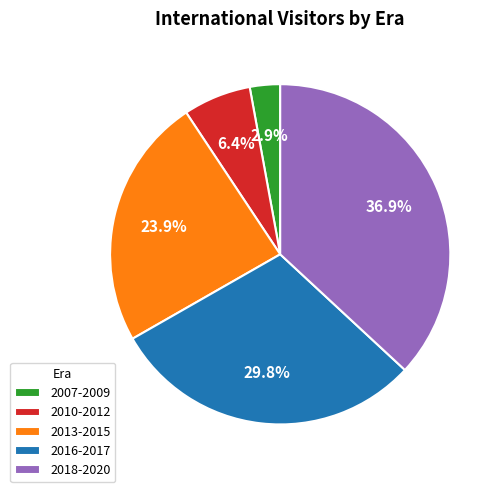

Is 2010-2012 the majority of the pie?

No